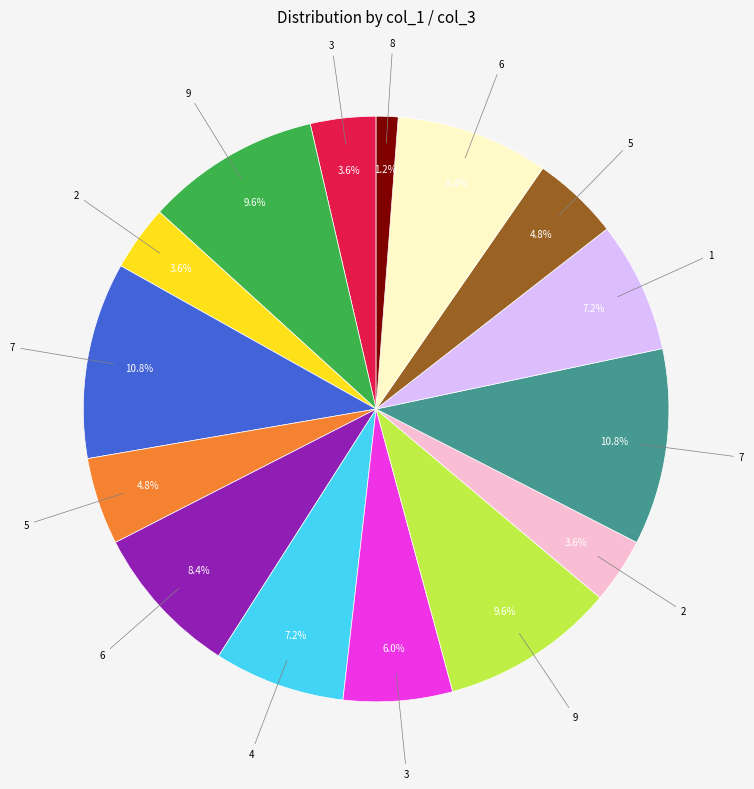

Count the number of slices in the pie.

15